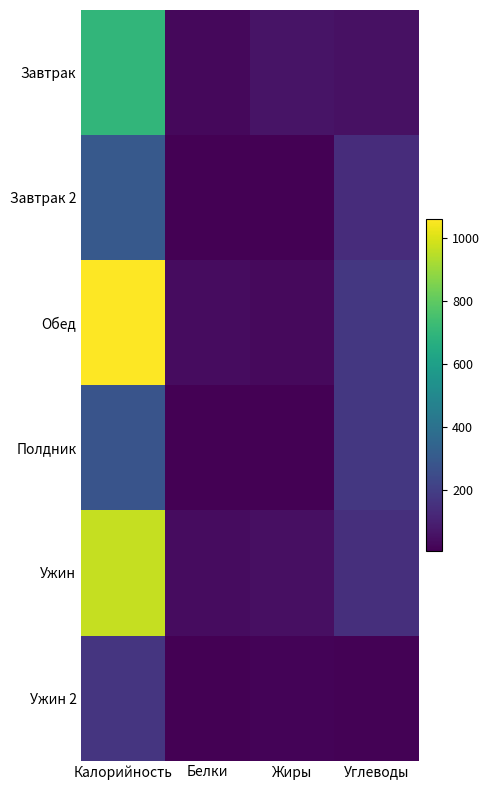

Reading left to right, what are all the values shown in this chart?

Завтрак: Калорийность=699	Белки=25	Жиры=61	Углеводы=51
Завтрак 2: Калорийность=298	Белки=7	Жиры=6	Углеводы=136
Обед: Калорийность=1058	Белки=37	Жиры=29	Углеводы=176
Полдник: Калорийность=278	Белки=6	Жиры=4	Углеводы=176
Ужин: Калорийность=965	Белки=37	Жиры=48	Углеводы=148
Ужин 2: Калорийность=167	Белки=6	Жиры=13	Углеводы=9